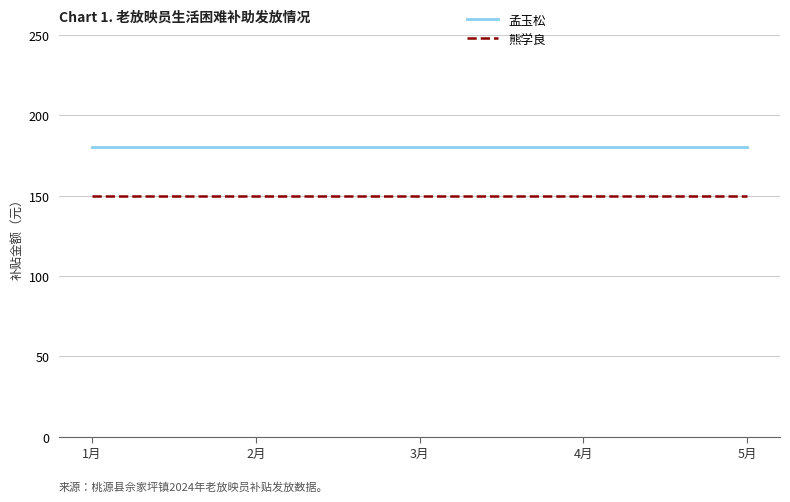

Rank the series by their maximum value, from lowest to highest.

熊学良, 孟玉松